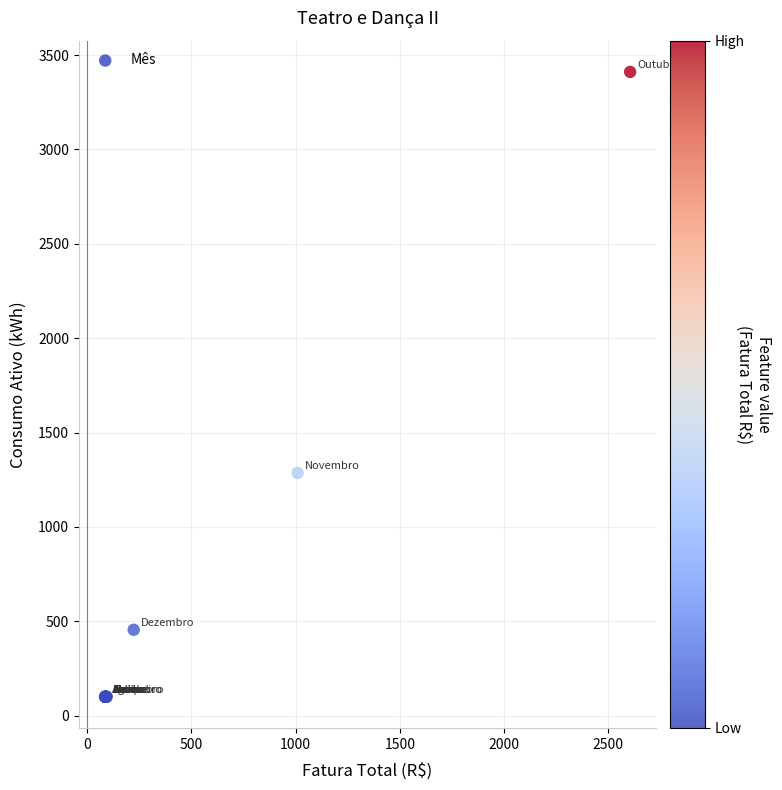

What Y value in the scatter plot is closest to 1755?

1286